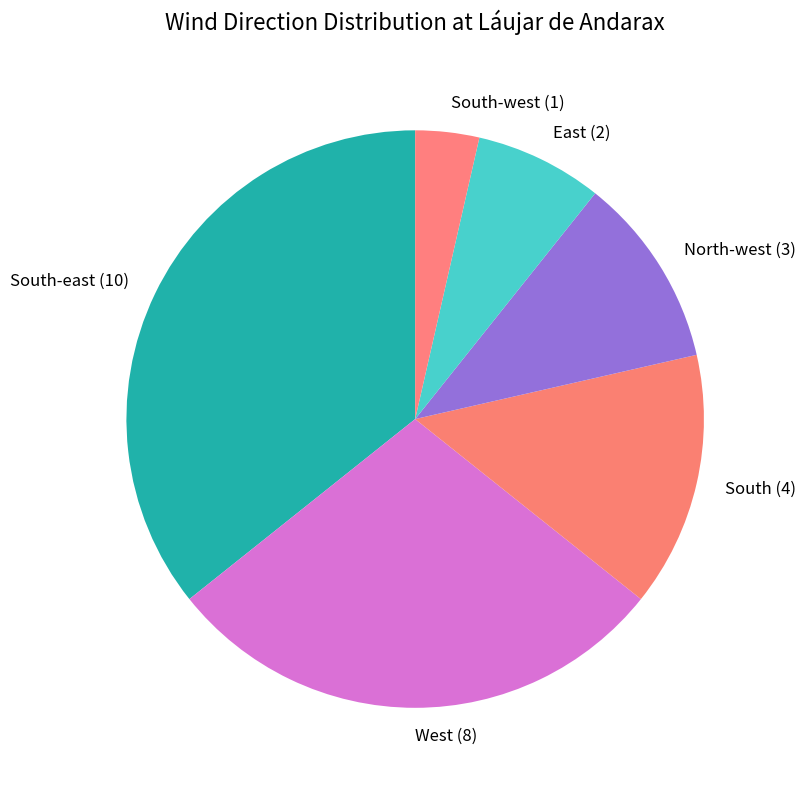

Does South-east (10) account for over 50% of the chart?

No